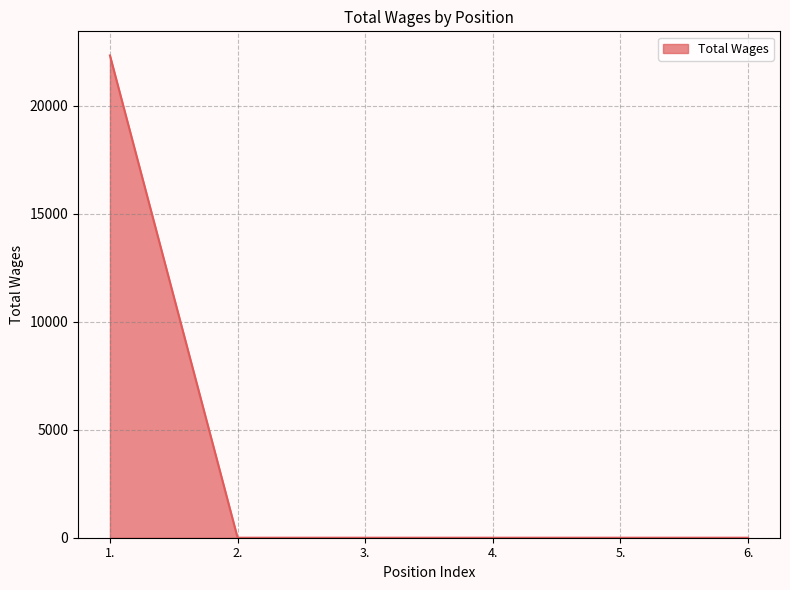

How many series are shown in this chart?

1